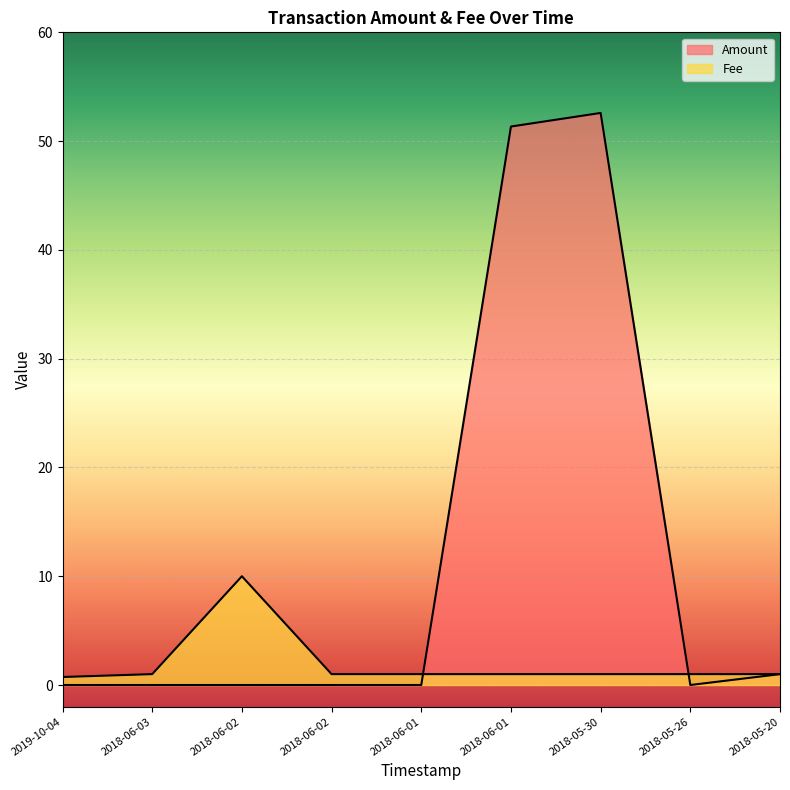

Is it true that Amount equals 0.0 at 2018-06-02?

True